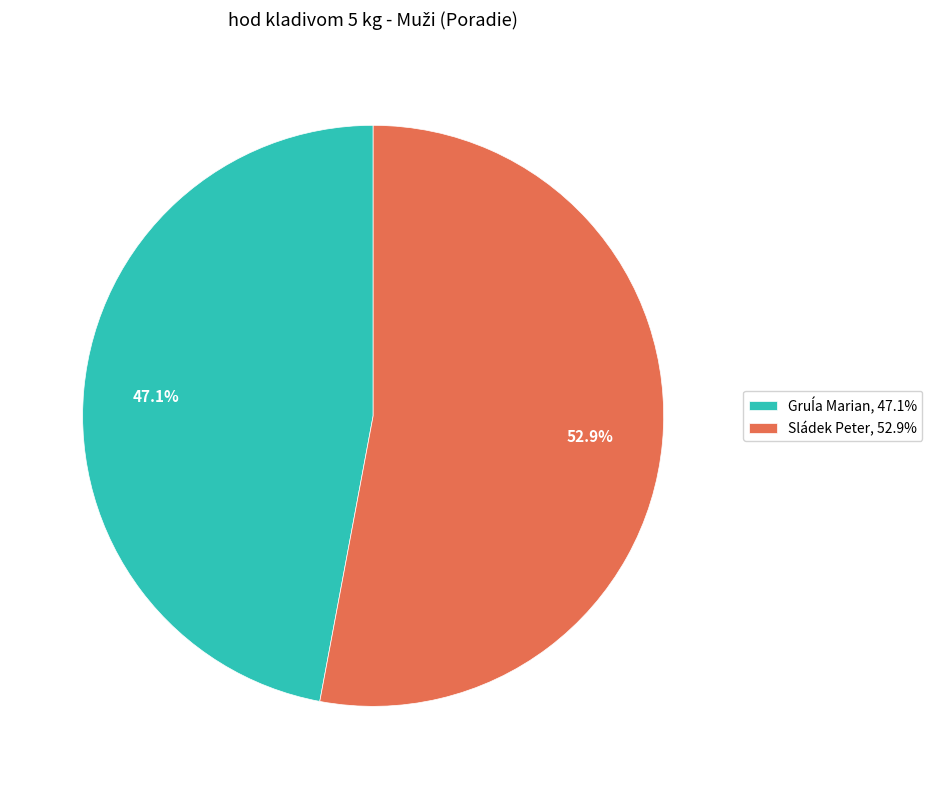

Is there any slice that represents more than half of the pie?

Yes